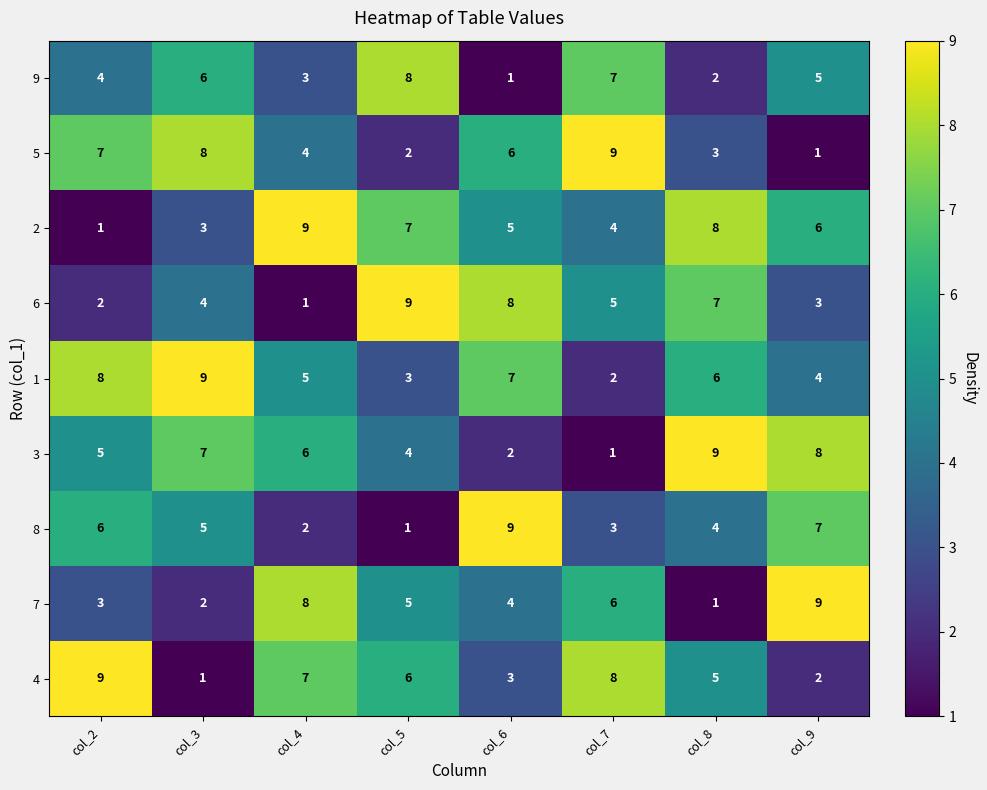

Where does the 1 series first go above 6?

col_2